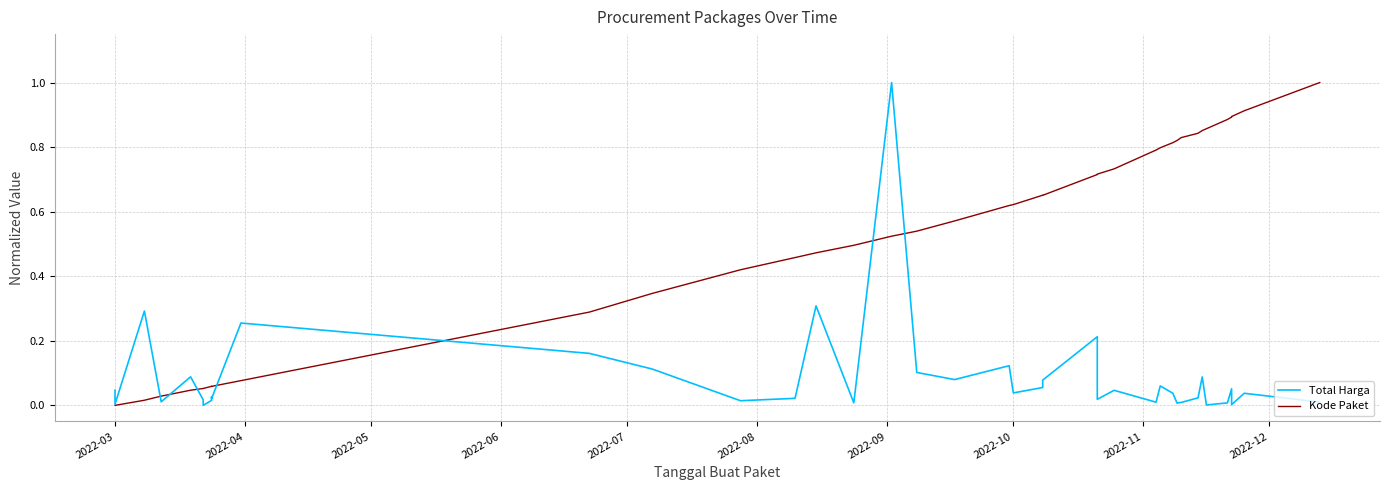

Which series has the widest spread of values?

Total Harga